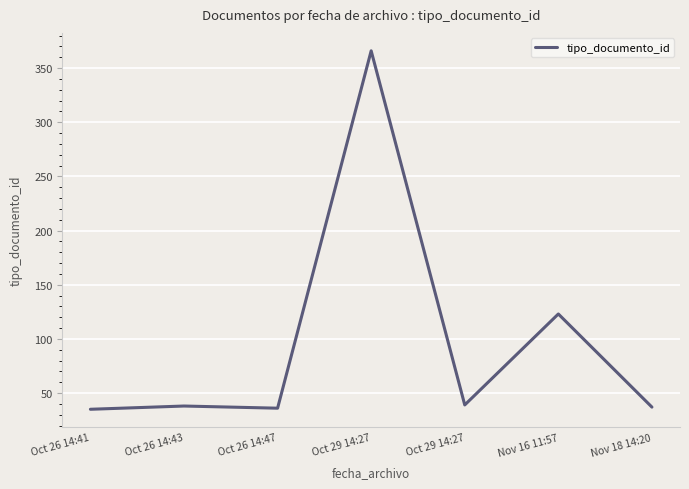

List the labels in order of value, smallest first.

Oct 26 14:41, Oct 26 14:47, Nov 18 14:20, Oct 26 14:43, Oct 29 14:27, Nov 16 11:57, Oct 29 14:27